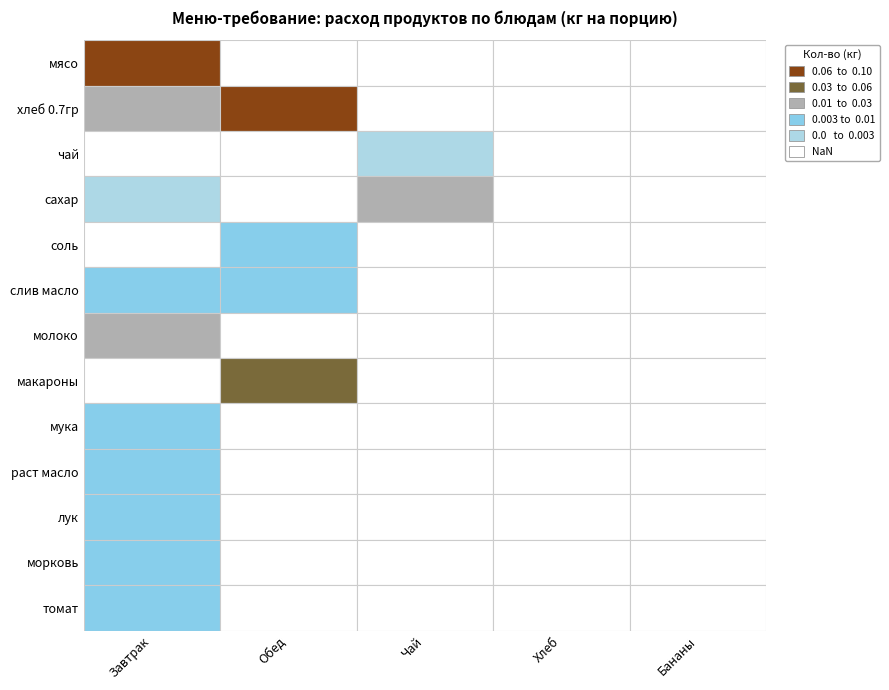

How many categories are shown in the chart?

5